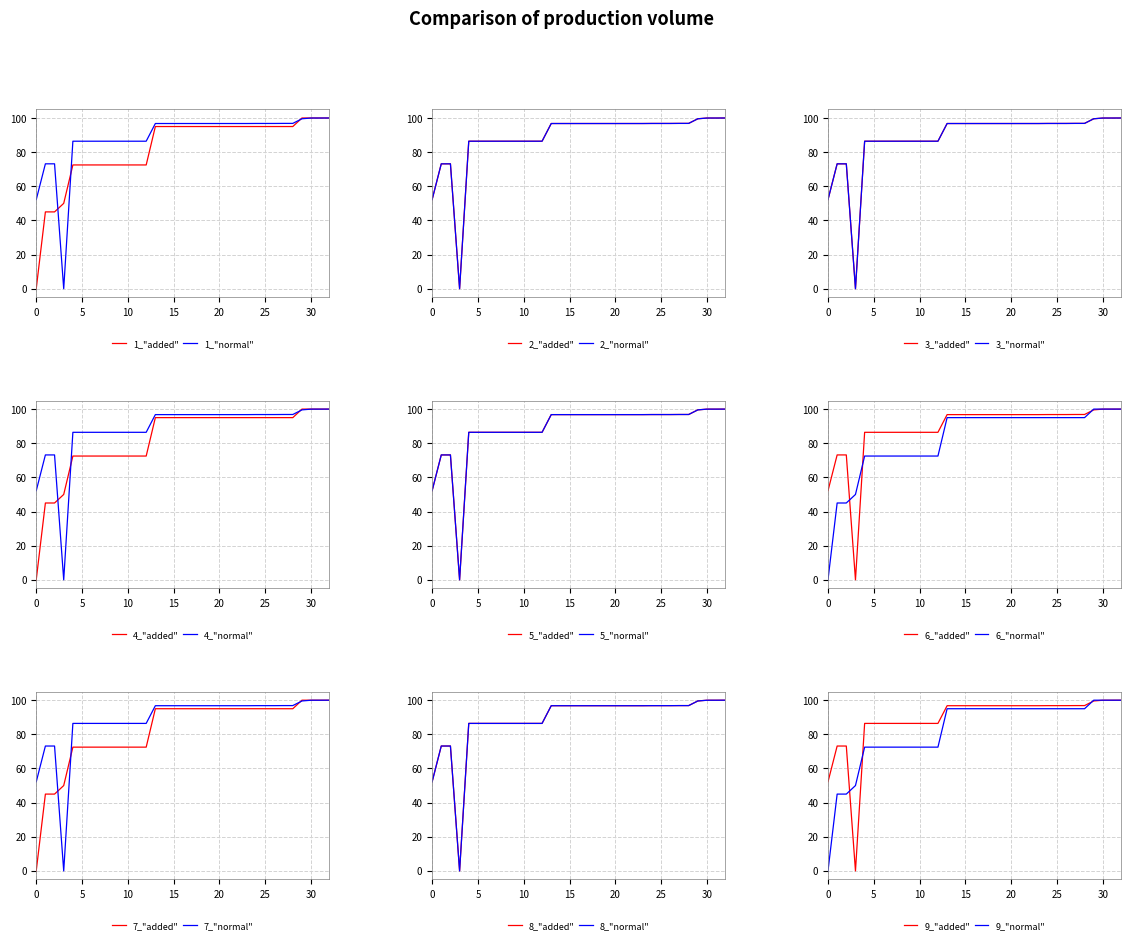

The value of 1_"normal" at 30 is 63.7. True or false?

False